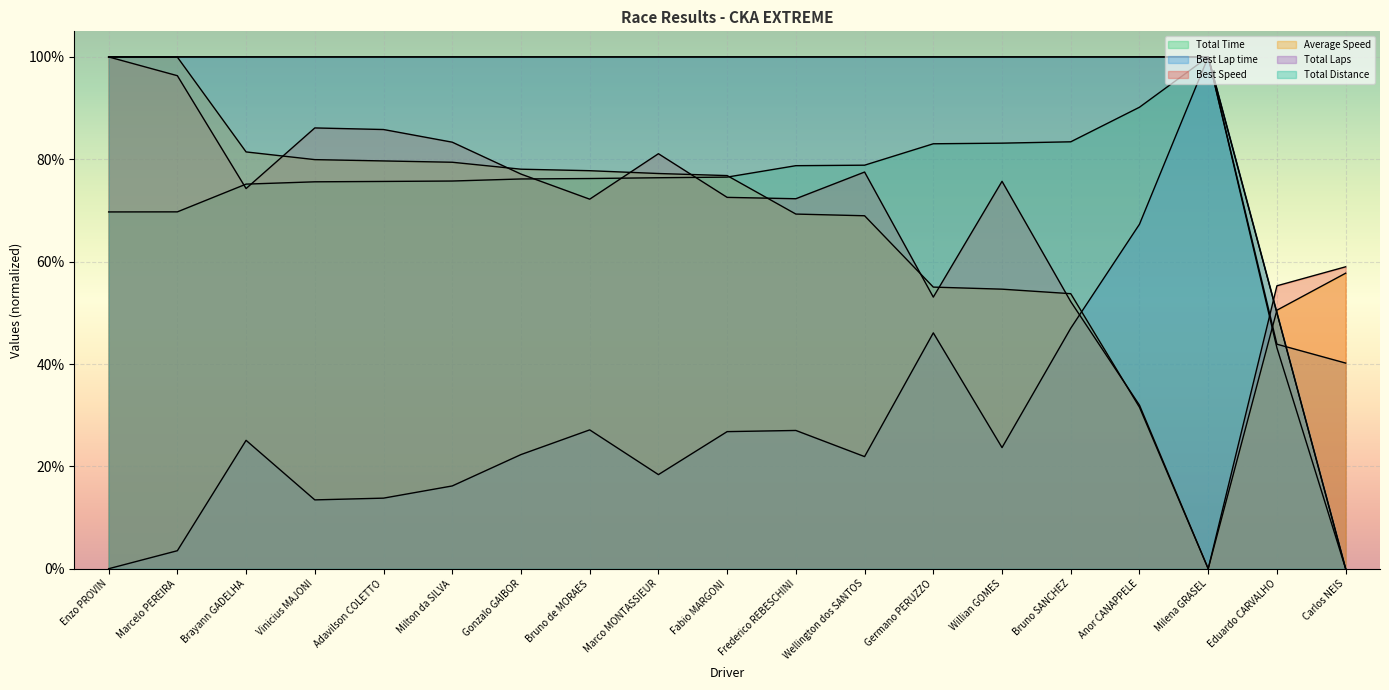

At how many categories does at least one series exceed 0?

19